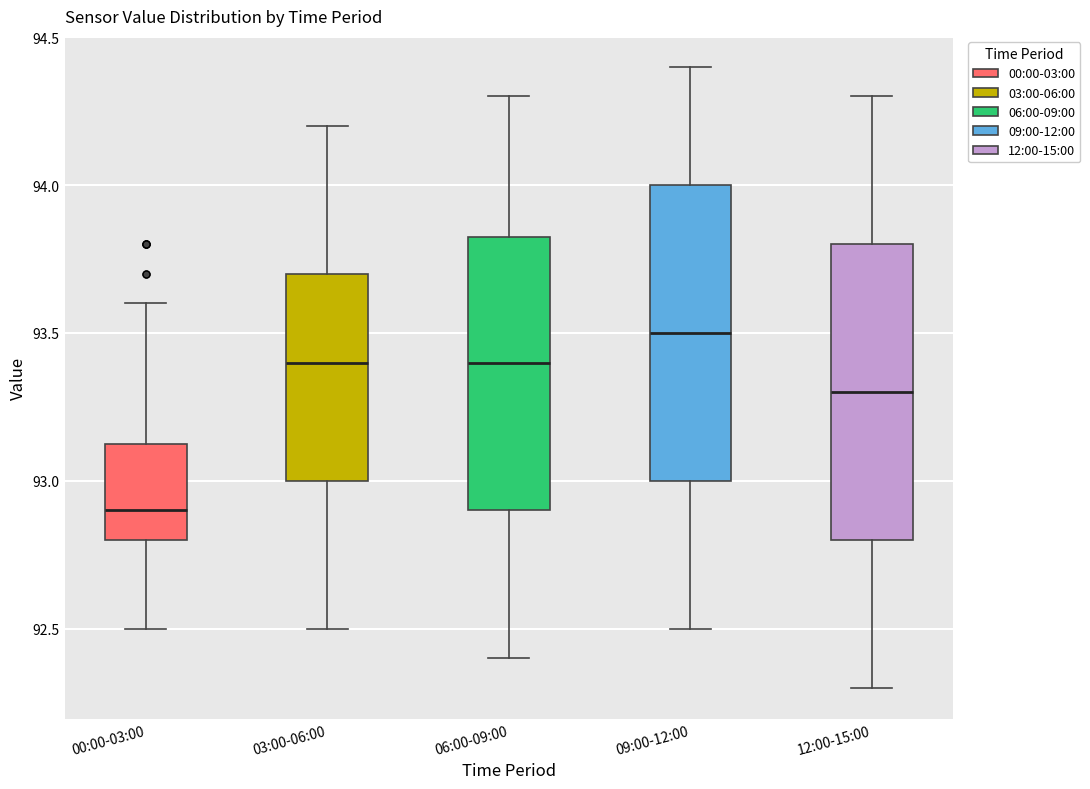

Reading left to right, read every box against the y-axis: the position of its median line, the range the box covers, and the ends of its whiskers. The values are not printed on the chart, so give them approximately, as read against the axis.

00:00-03:00: median 92.90, box 92.80 to 93.15, whiskers 92.50 to 93.60
03:00-06:00: median 93.40, box 93.00 to 93.70, whiskers 92.50 to 94.20
06:00-09:00: median 93.40, box 92.90 to 93.85, whiskers 92.40 to 94.30
09:00-12:00: median 93.50, box 93.00 to 94.00, whiskers 92.50 to 94.40
12:00-15:00: median 93.30, box 92.80 to 93.80, whiskers 92.30 to 94.30